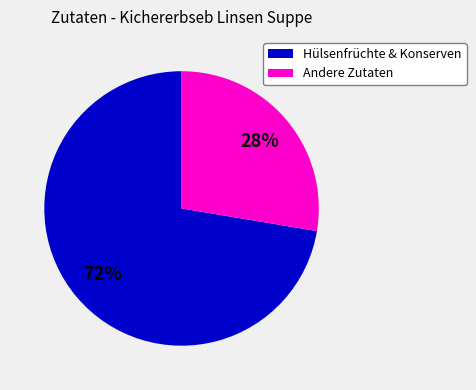

Is the sum of Hülsenfrüchte & Konserven and Andere Zutaten greater than half?

Yes